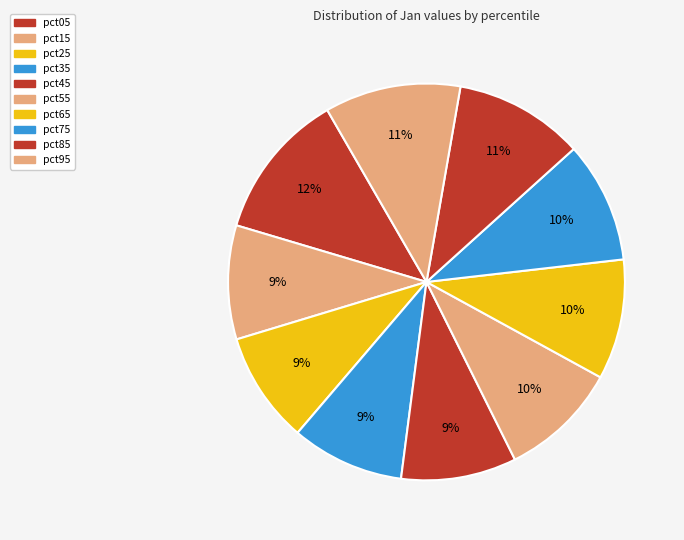

What is the change in value from pct05 to pct95?

-0.1